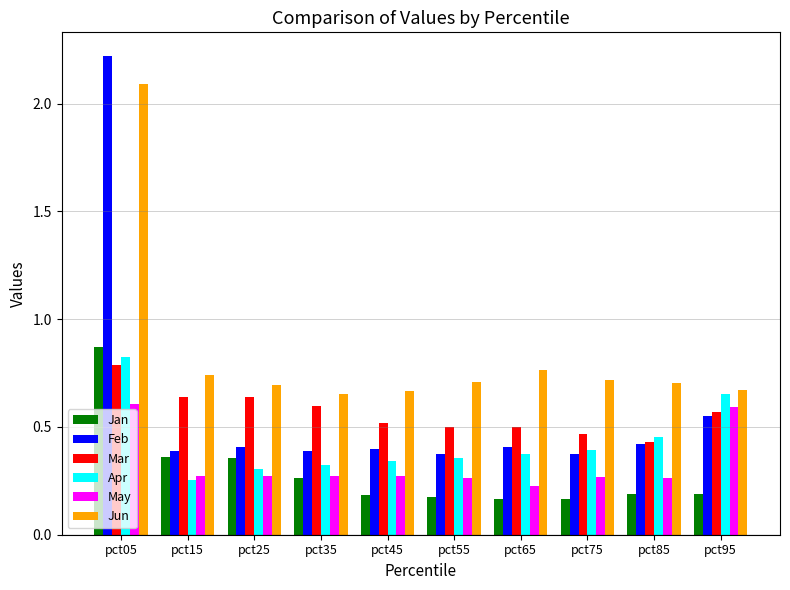

The value of Mar at pct55 is 0.5. True or false?

True